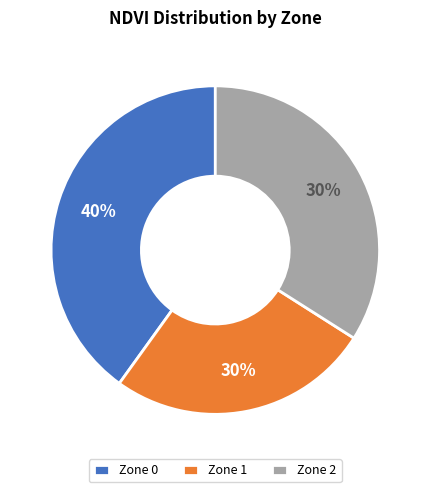

Is the sum of Zone 1 and Zone 2 greater than half?

Yes